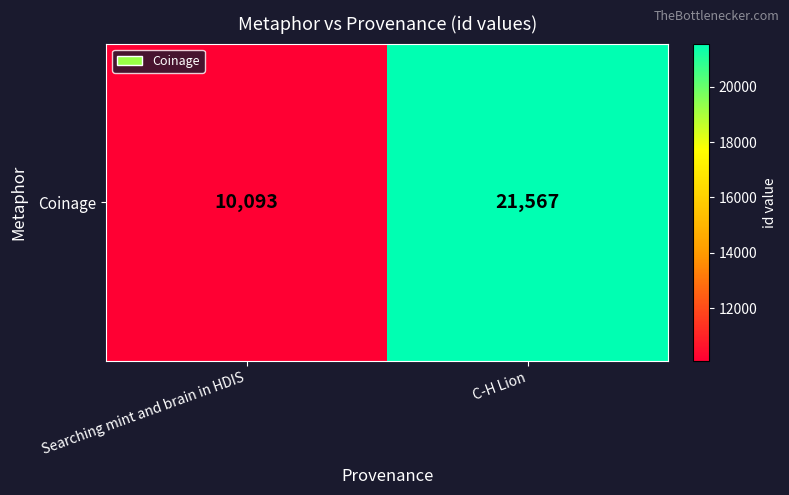

The value at Searching mint and brain in HDIS is 14711. True or false?

False